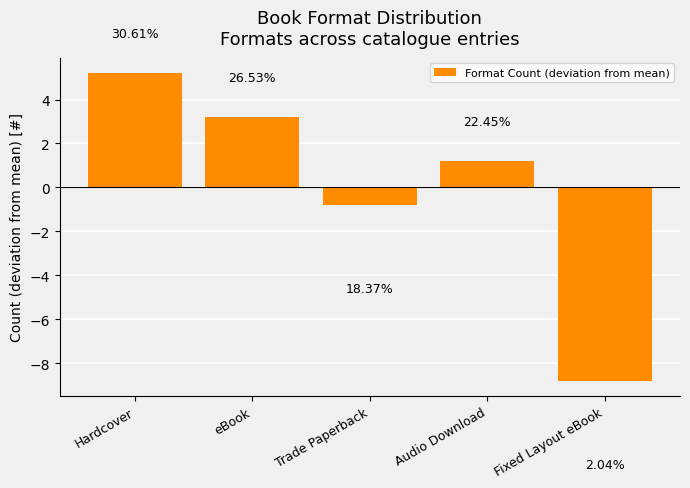

Are the bars horizontal?

No